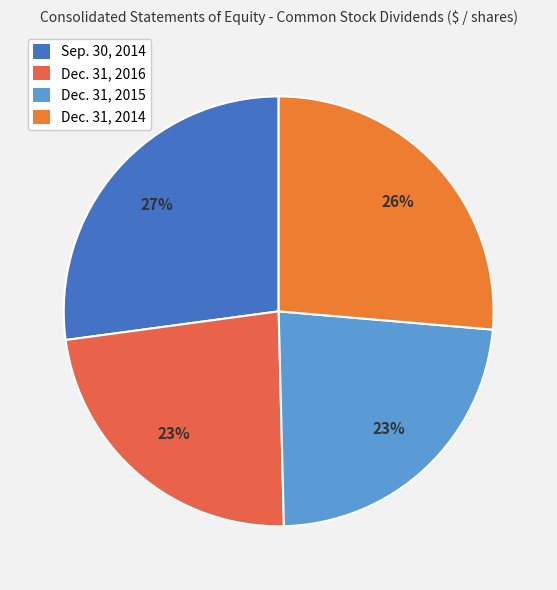

Is it true that Sep. 30, 2014 is 27% of the pie?

True